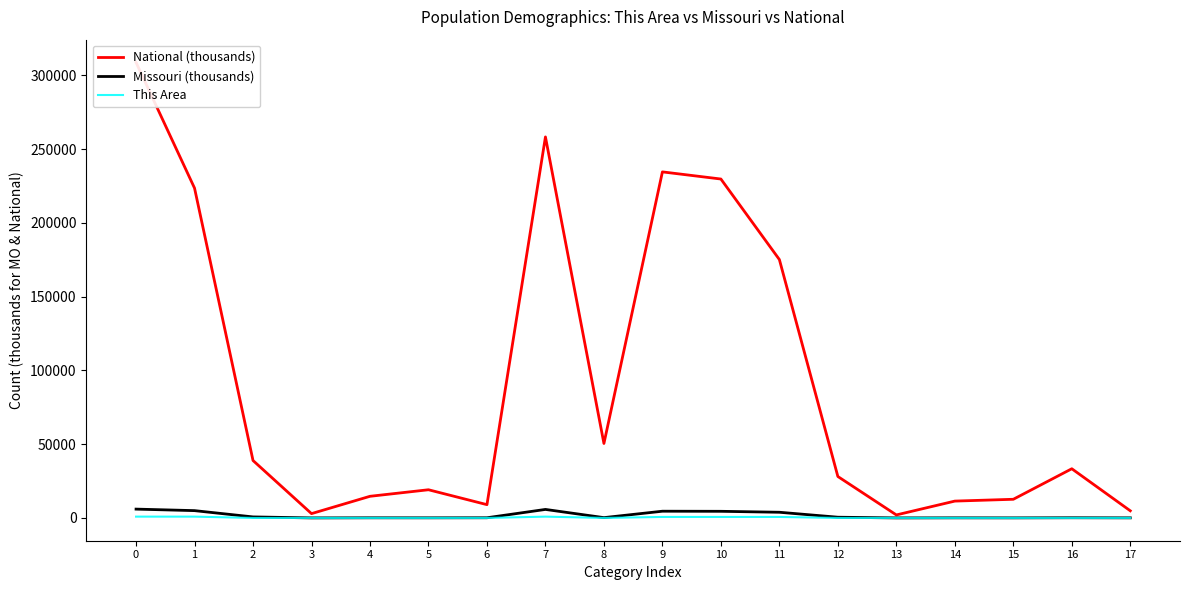

Reading left to right, transcribe all the data shown in this chart.

National (thousands): 0=308745.5	1=223553.3	2=38929.3	3=2932.2	4=14674.3	5=19107.4	6=9009.1	7=258267.9	8=50477.6	9=234564.1	10=229723.4	11=175134.9	12=28088.0	13=2043.9	14=11422.6	15=12651.6	16=33346.7	17=4840.7
Missouri (thousands): 0=5988.9	1=4958.8	2=693.4	3=27.4	4=98.1	5=80.5	6=124.6	7=5776.5	8=212.5	9=4563.5	10=4501.7	11=3857.9	12=493.2	13=20.6	14=74.9	15=50.8	16=131.8	17=61.8
This Area: 0=898.0	1=887.0	2=0.0	3=0.0	4=0.0	5=3.0	6=8.0	7=891.0	8=7.0	9=683.0	10=678.0	11=677.0	12=0.0	13=0.0	14=0.0	15=0.0	16=1.0	17=5.0